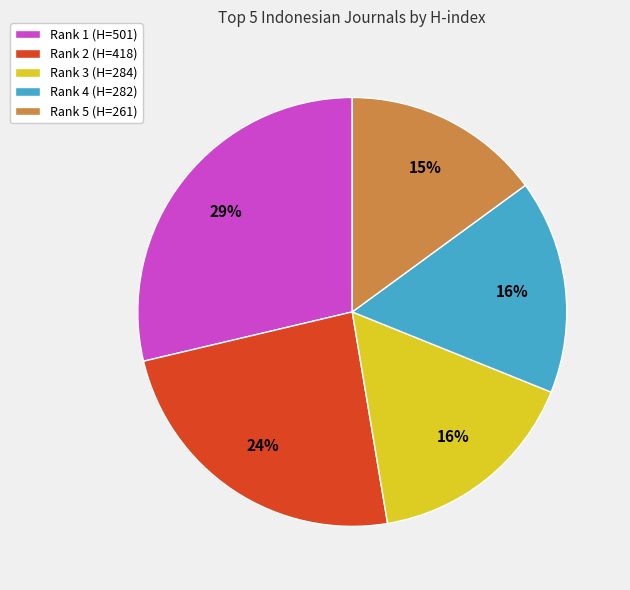

Combined, do Rank 3 (H=284) and Rank 2 (H=418) account for over 50%?

No